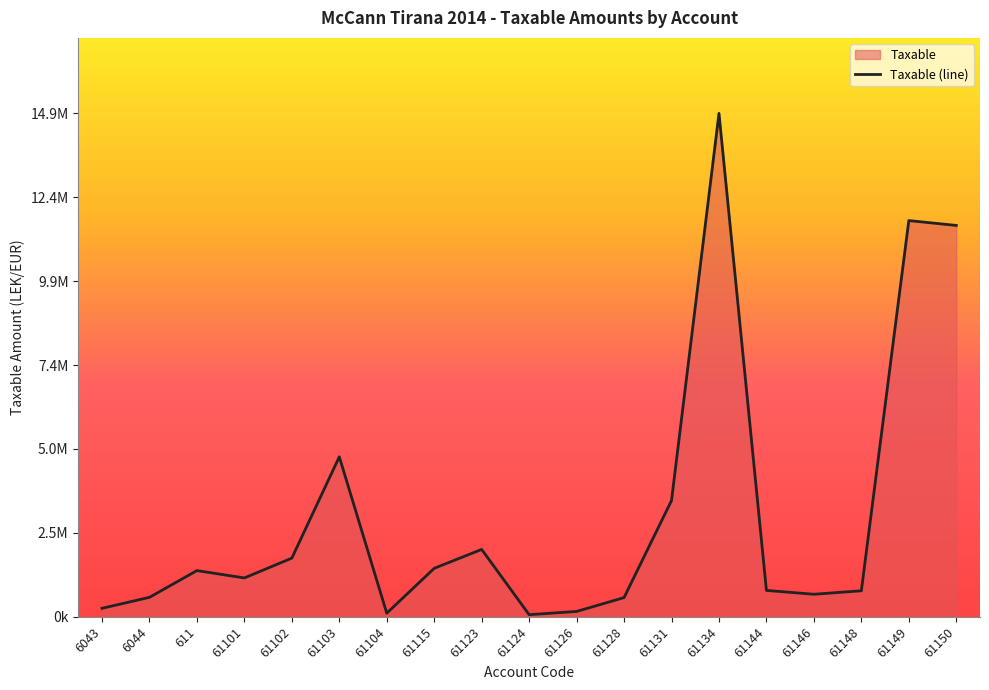

Reading right to left, what are all the values shown in this chart?

61150=11574631.1	61149=11717876.6	61148=769080.9	61146=666085.5	61144=779642.1	61134=14887859.8	61131=3437988.5	61128=567460.5	61126=157990.0	61124=61813.2	61123=1991862.2	61115=1433753.2	61104=105900.0	61103=4731146.9	61102=1735151.5	61101=1149043.7	611=1366068.5	6044=575296.9	6043=250227.1